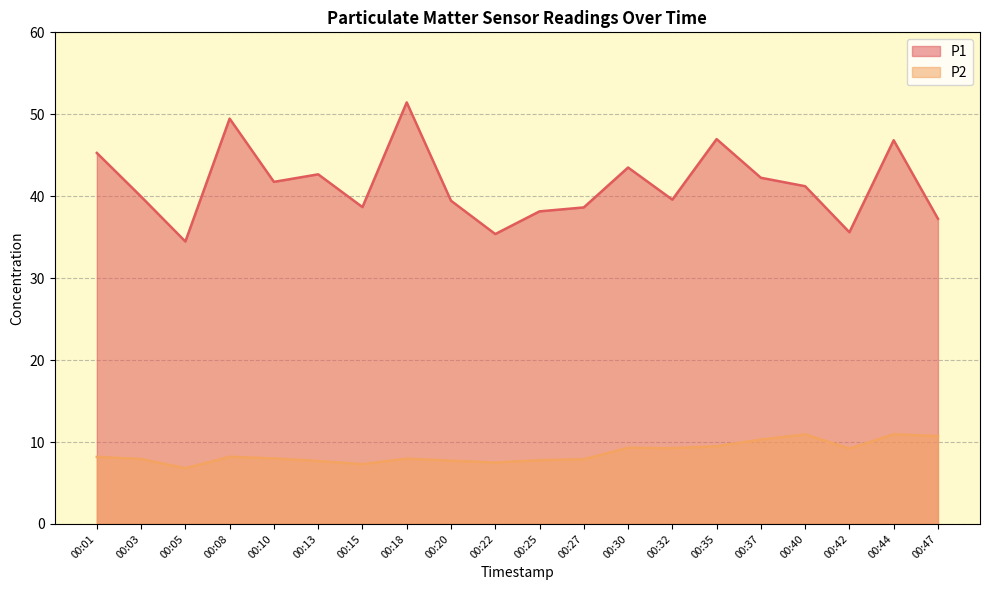

At which label does P1 reach its minimum?

00:05